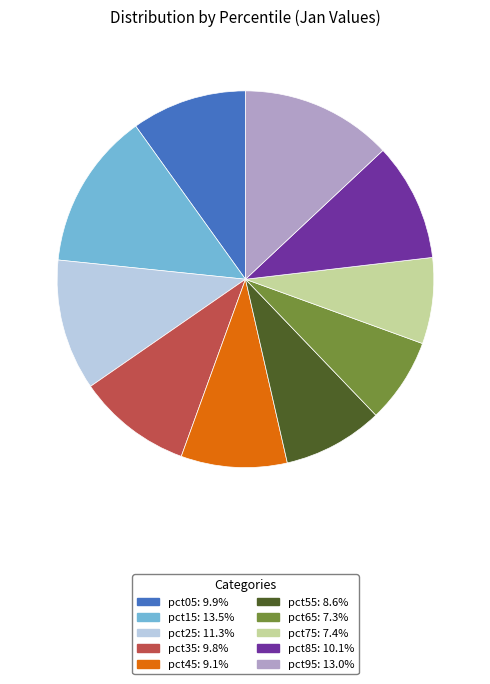

Between pct05 and pct75, which is larger?

pct05